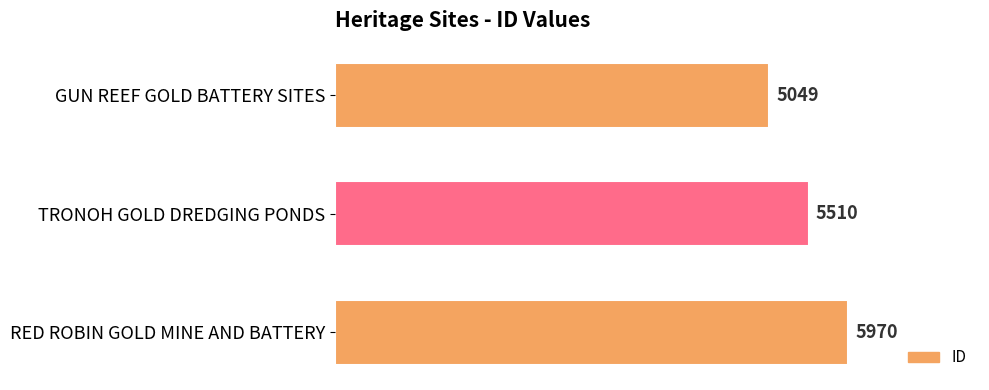

Which has a higher value, GUN REEF GOLD BATTERY SITES or TRONOH GOLD DREDGING PONDS?

TRONOH GOLD DREDGING PONDS